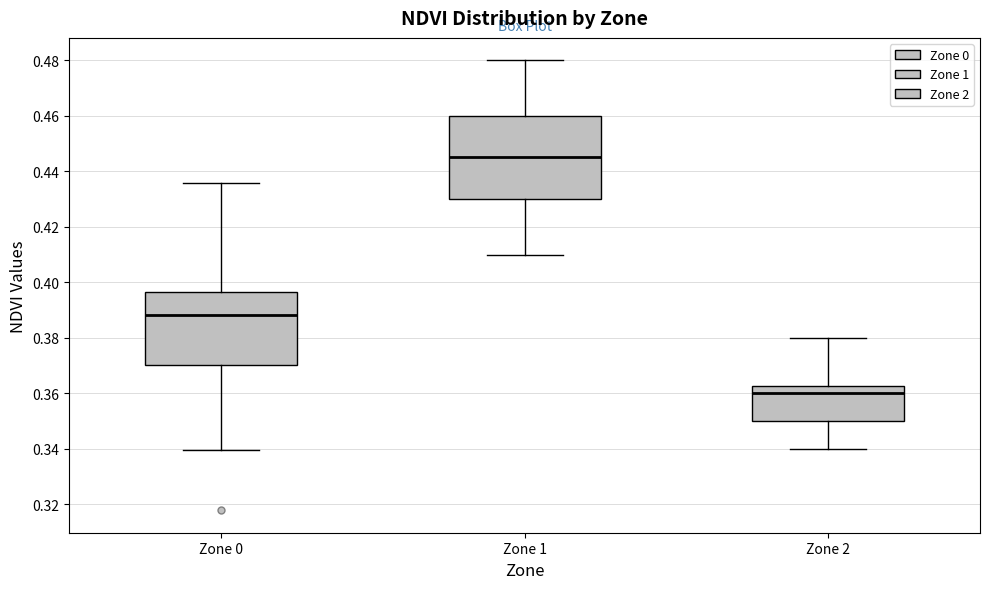

Which box's median line is the highest?

Zone 1